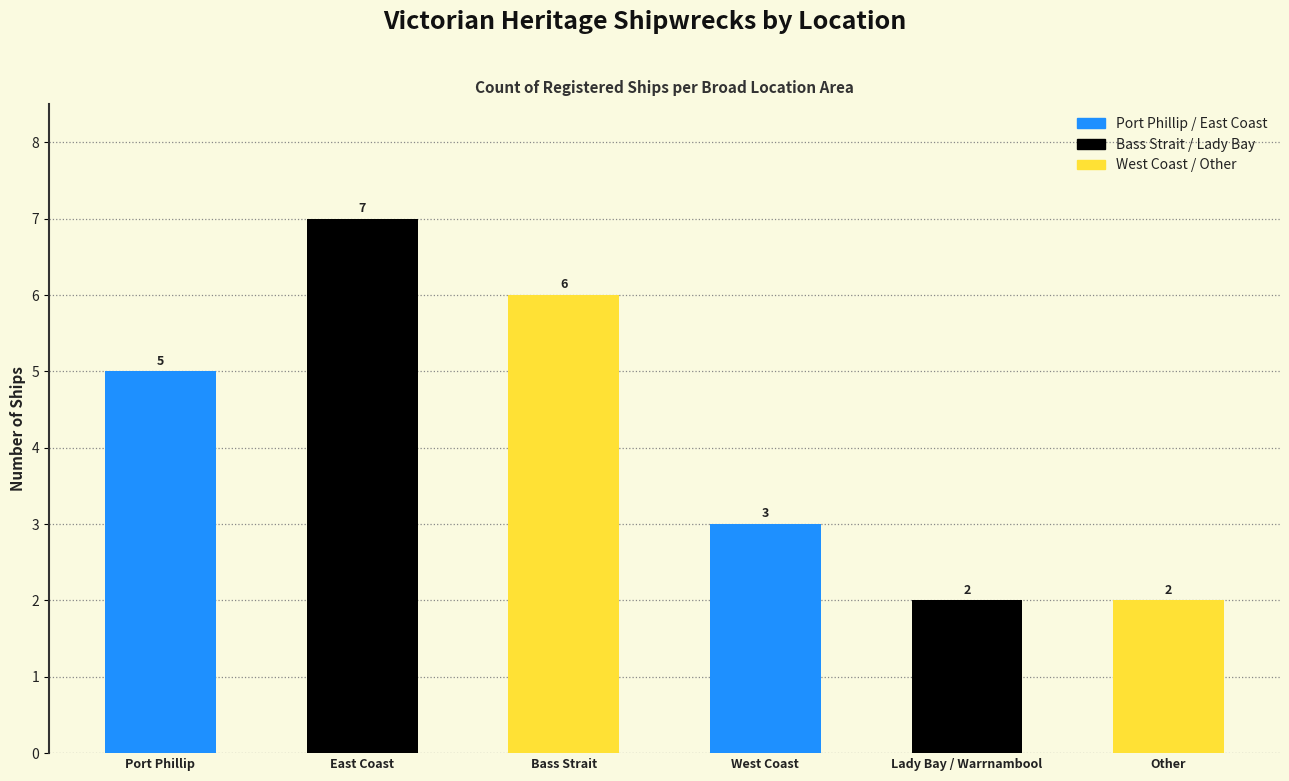

Reading left to right, transcribe all the data shown in this chart.

5	7	6	3	2	2